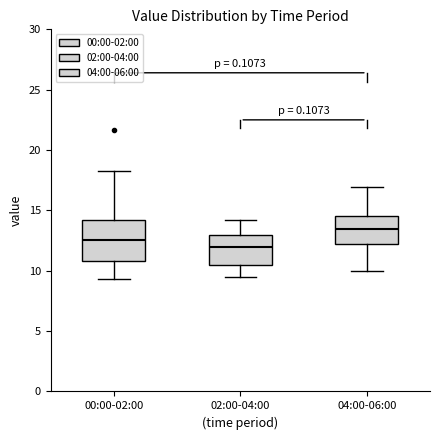

Comparing the boxes themselves (not the whiskers), which one is the tallest?

00:00-02:00